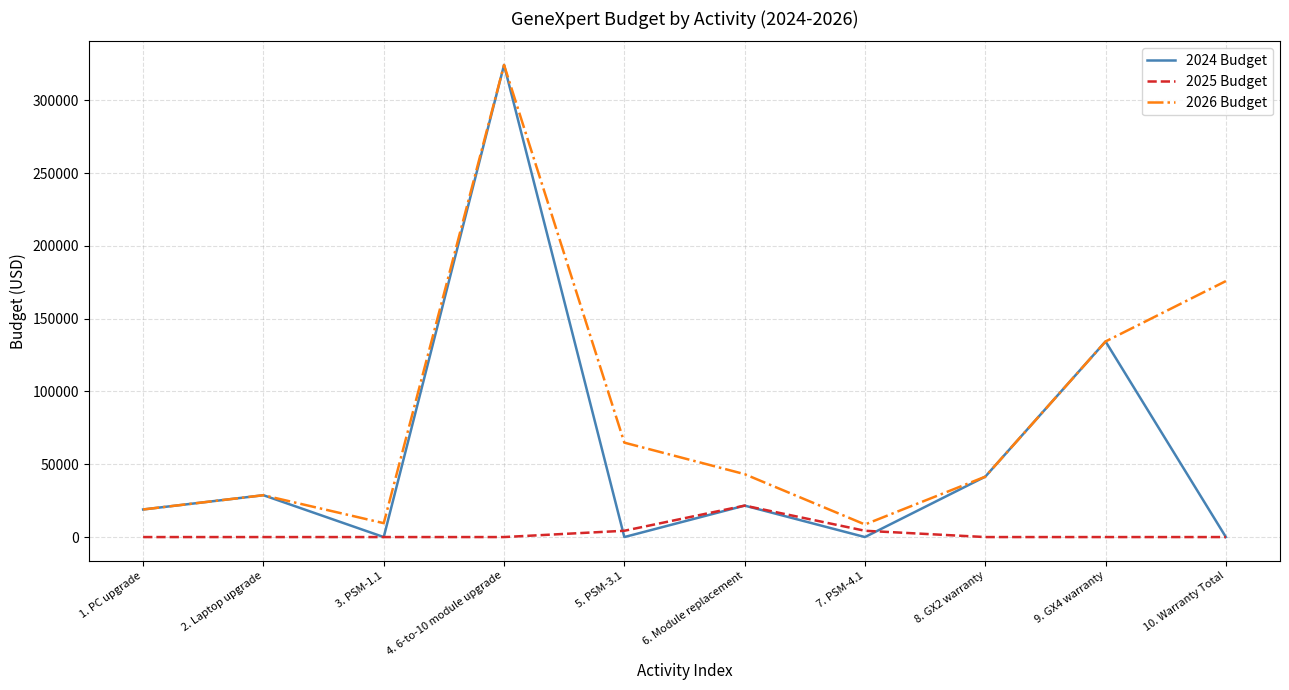

Which series has the largest range (max minus min)?

2024 Budget